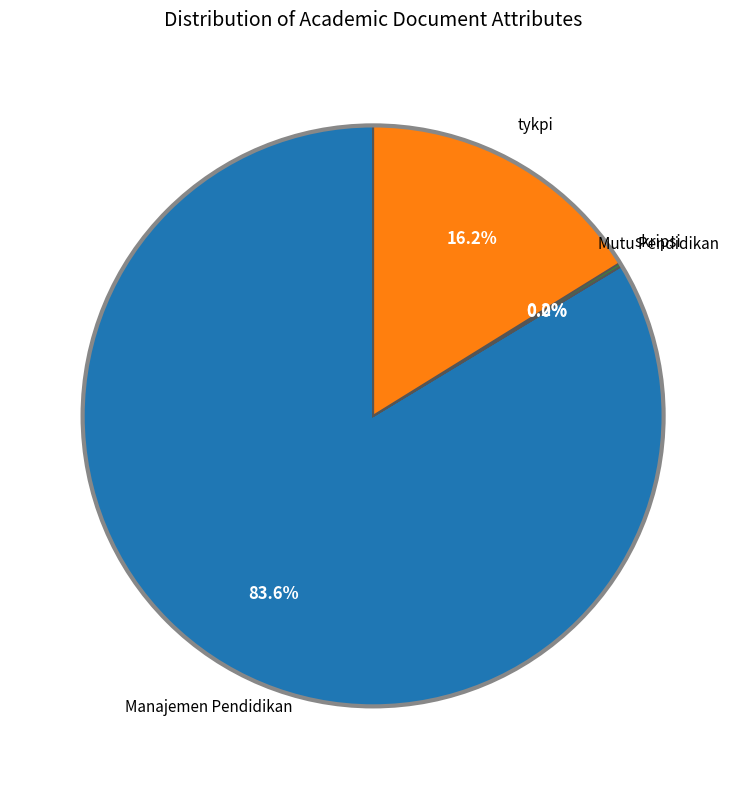

Which slice is the largest?

Manajemen Pendidikan